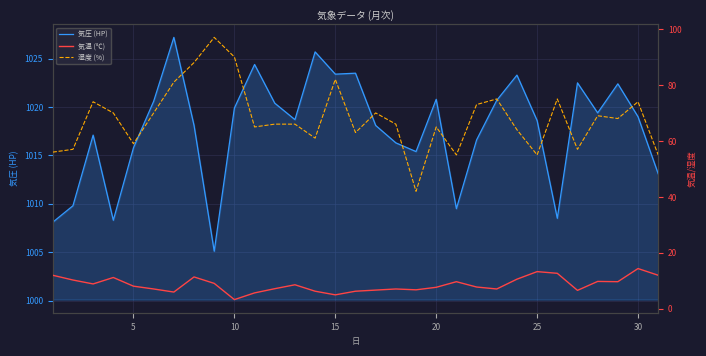

True or false: 湿度 (%) and 気温 (℃) cross at least once.

False